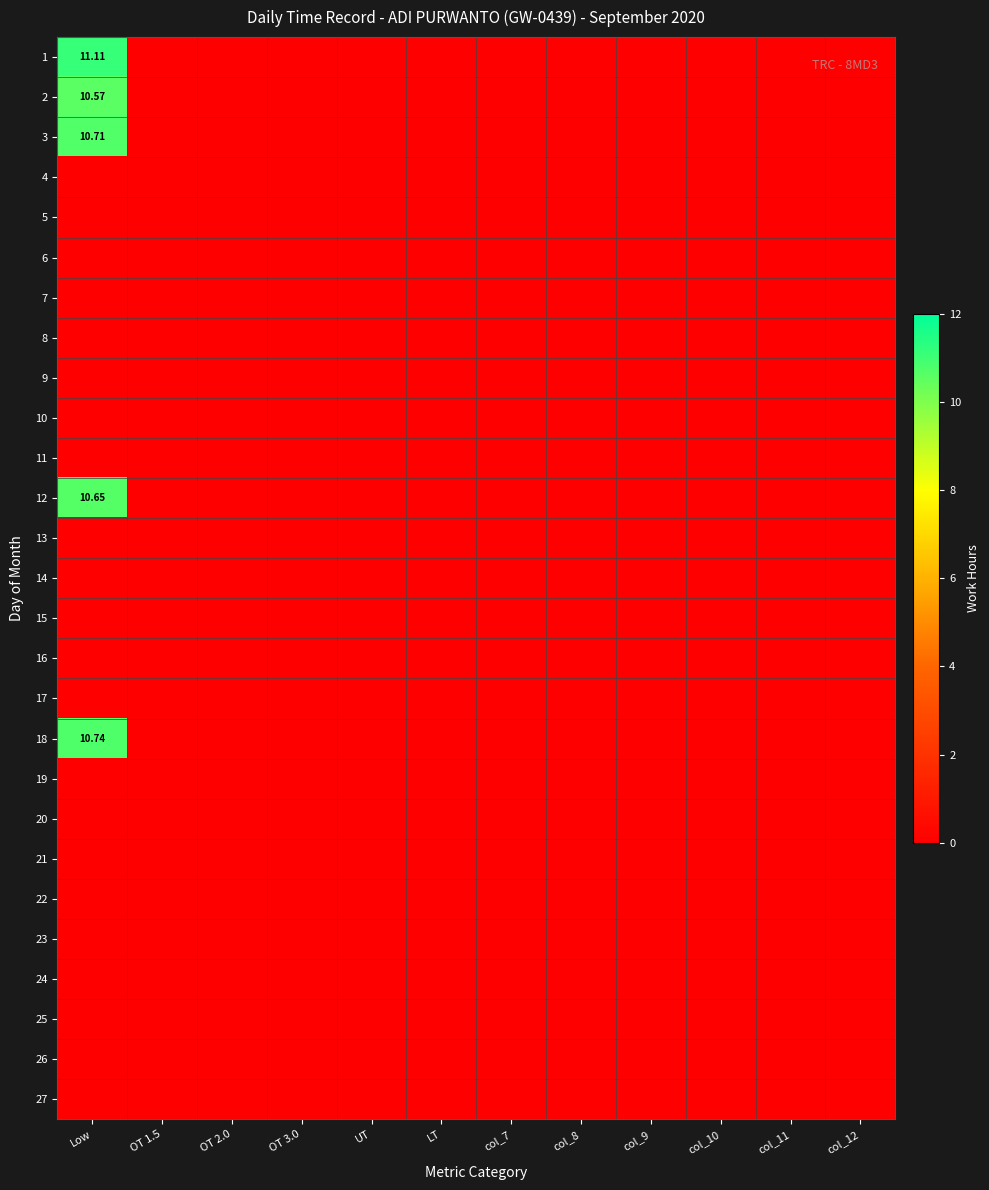

Which series changed the most between OT 1.5 and OT 3.0?

1